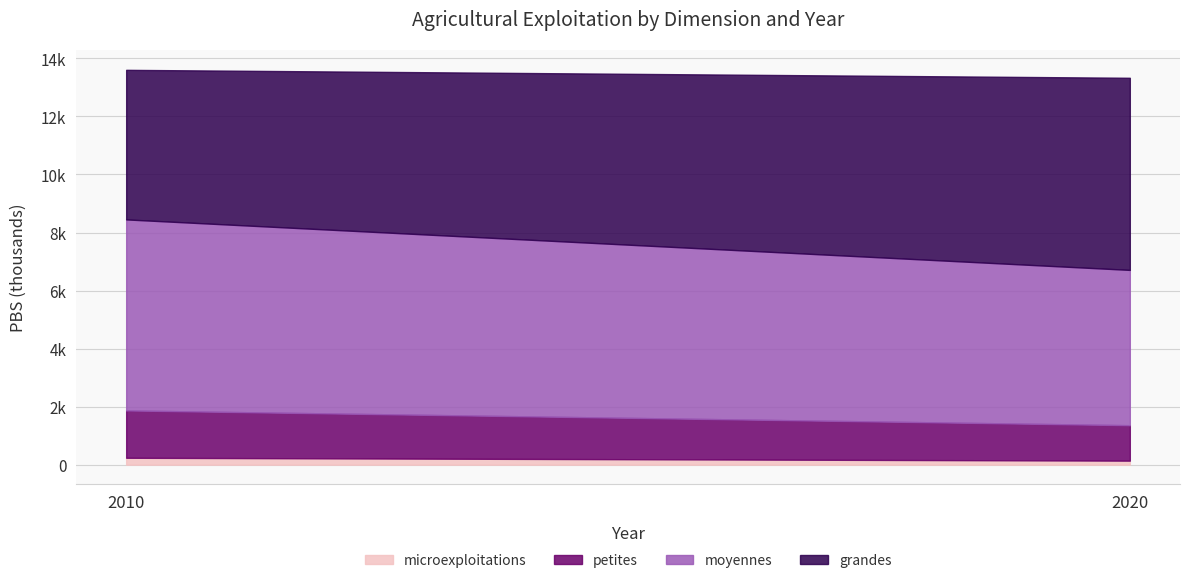

Is it true that petites equals 12 at 2010?

False